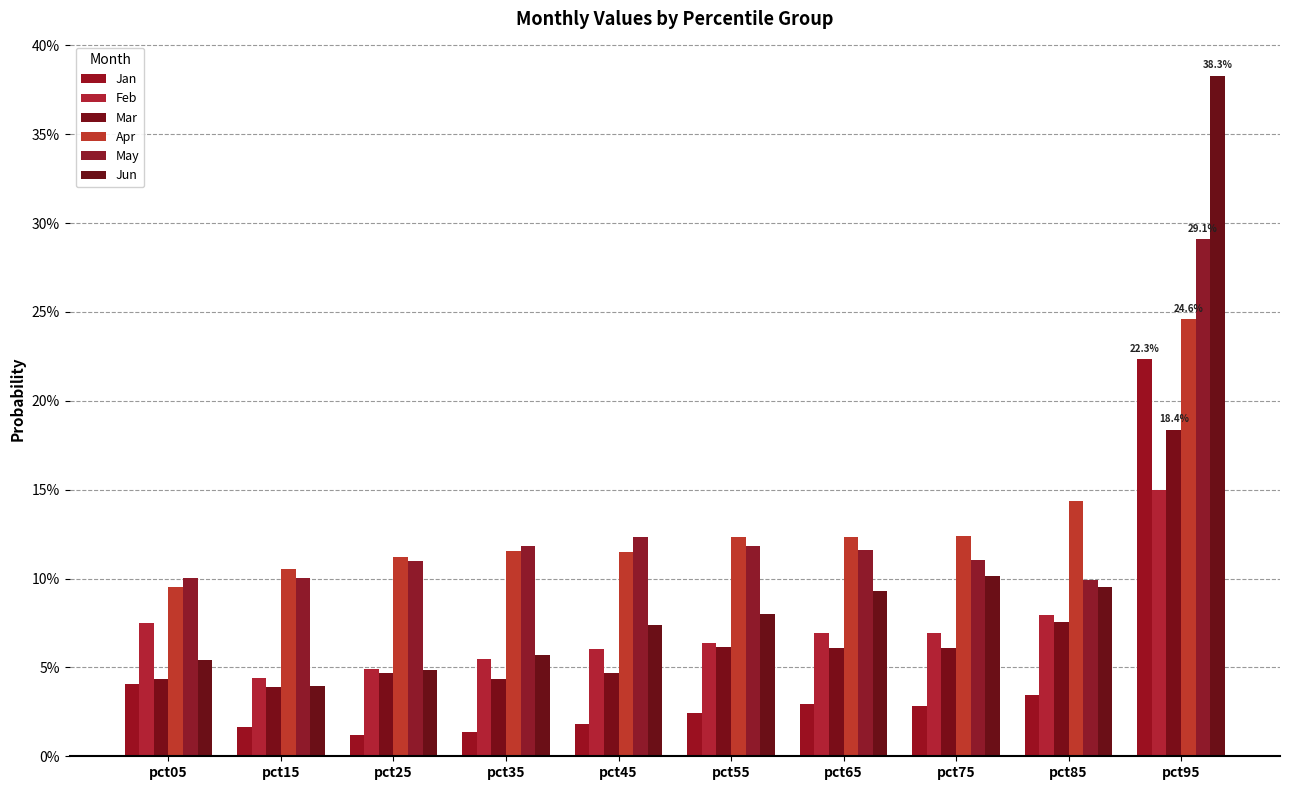

Reading left to right, list all the values displayed in this chart.

Jan: 0.0	0.0	0.0	0.0	0.0	0.0	0.0	0.0	0.0	0.2
Feb: 0.1	0.0	0.0	0.1	0.1	0.1	0.1	0.1	0.1	0.1
Mar: 0.0	0.0	0.0	0.0	0.0	0.1	0.1	0.1	0.1	0.2
Apr: 0.1	0.1	0.1	0.1	0.1	0.1	0.1	0.1	0.1	0.2
May: 0.1	0.1	0.1	0.1	0.1	0.1	0.1	0.1	0.1	0.3
Jun: 0.1	0.0	0.0	0.1	0.1	0.1	0.1	0.1	0.1	0.4